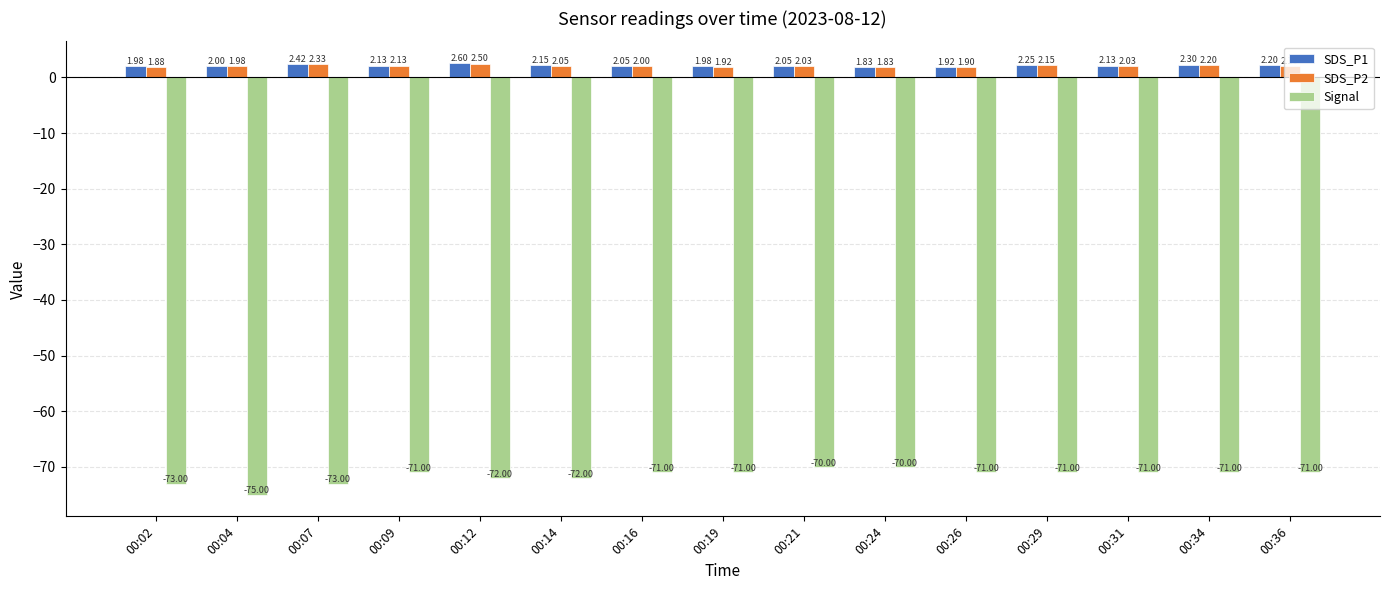

At 00:12, list the series in order from largest to smallest.

SDS_P1, SDS_P2, Signal